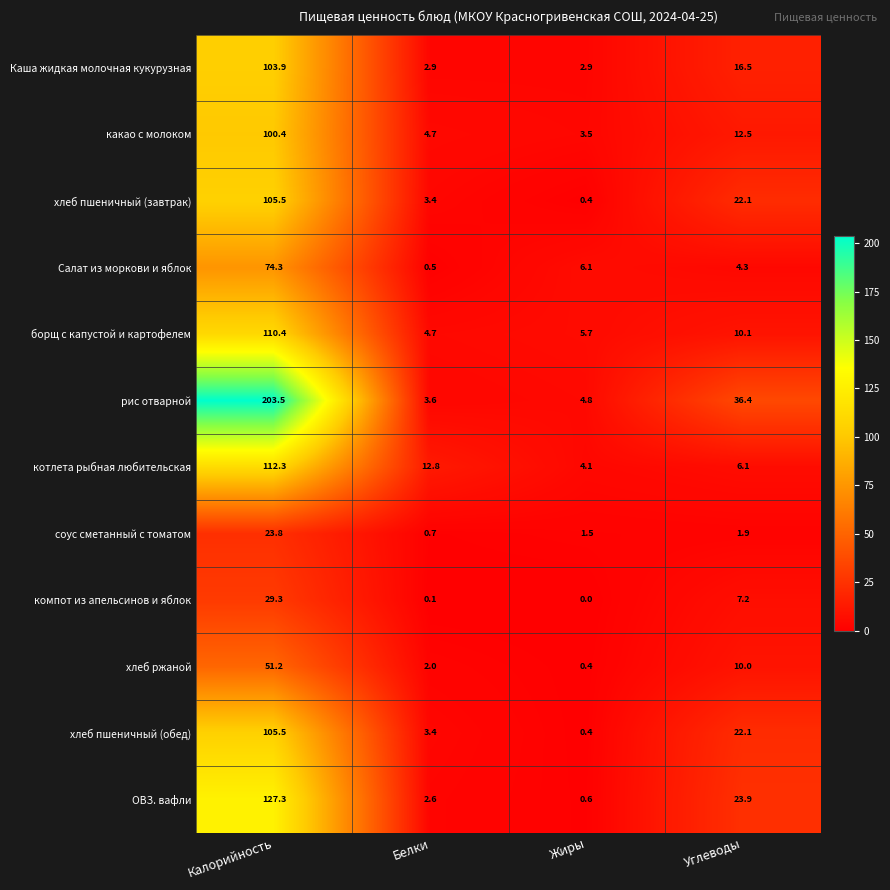

At which category is the sum across all series the highest?

Калорийность